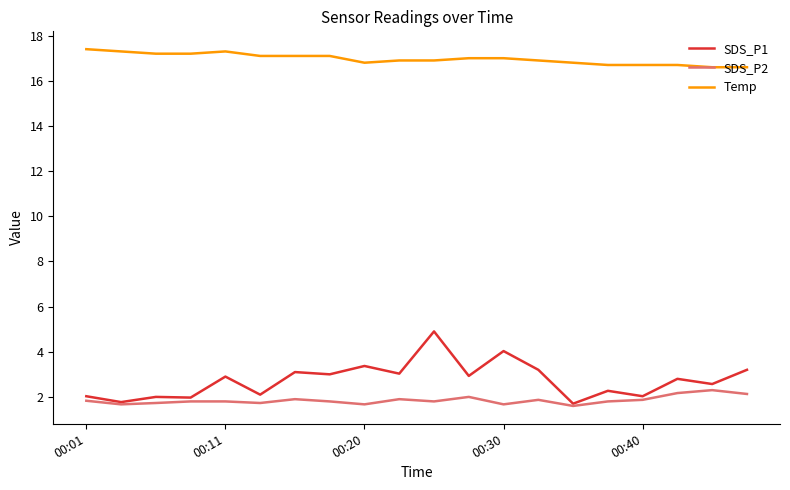

Which series has the largest range (max minus min)?

SDS_P1